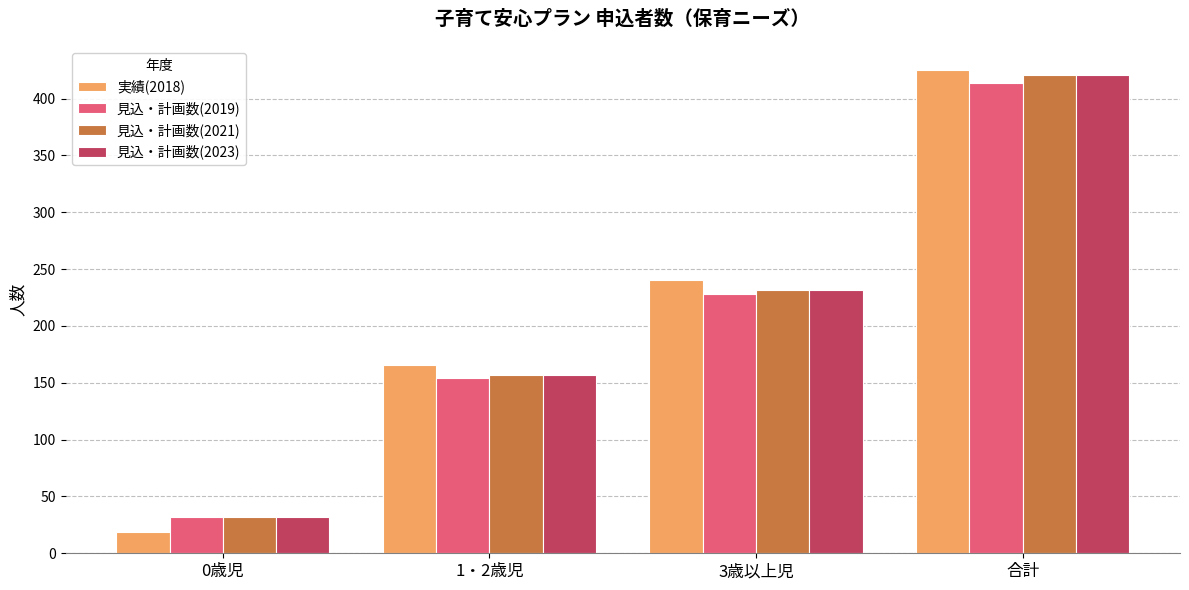

Rank the categories by 見込・計画数(2019) value from lowest to highest.

0歳児, 1・2歳児, 3歳以上児, 合計